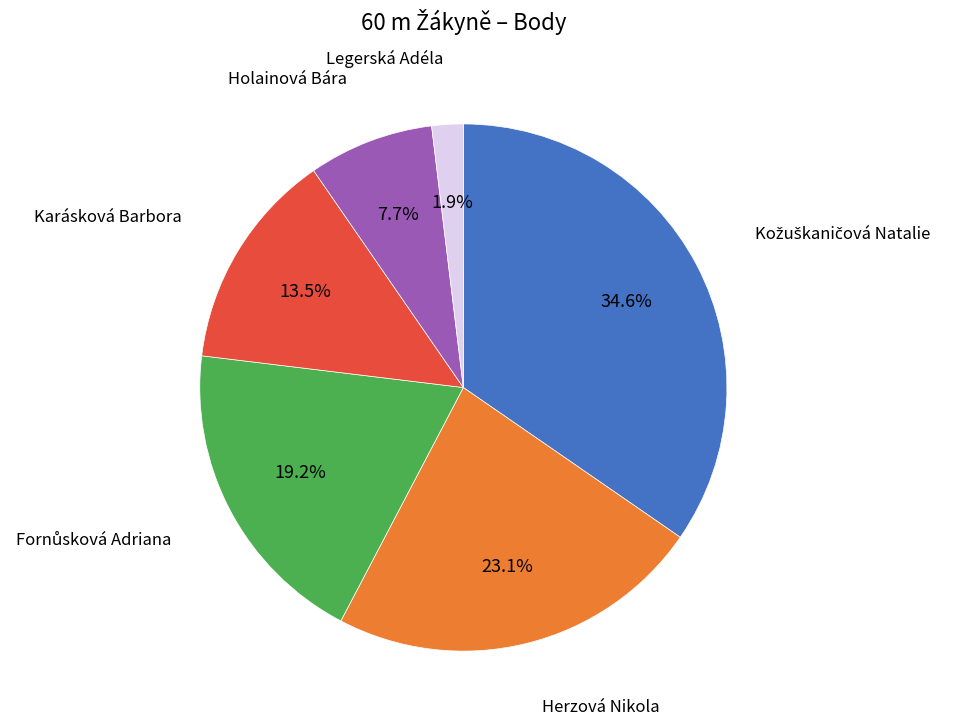

How many segments does this pie chart have?

6